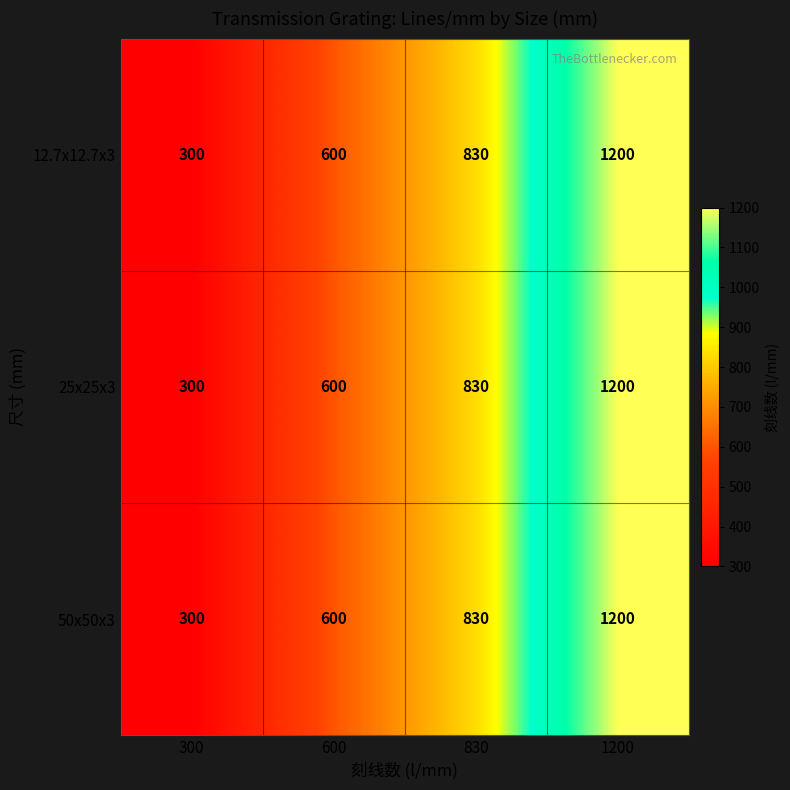

What is the sum of the 25x25x3 values at 830 and 300?

1130